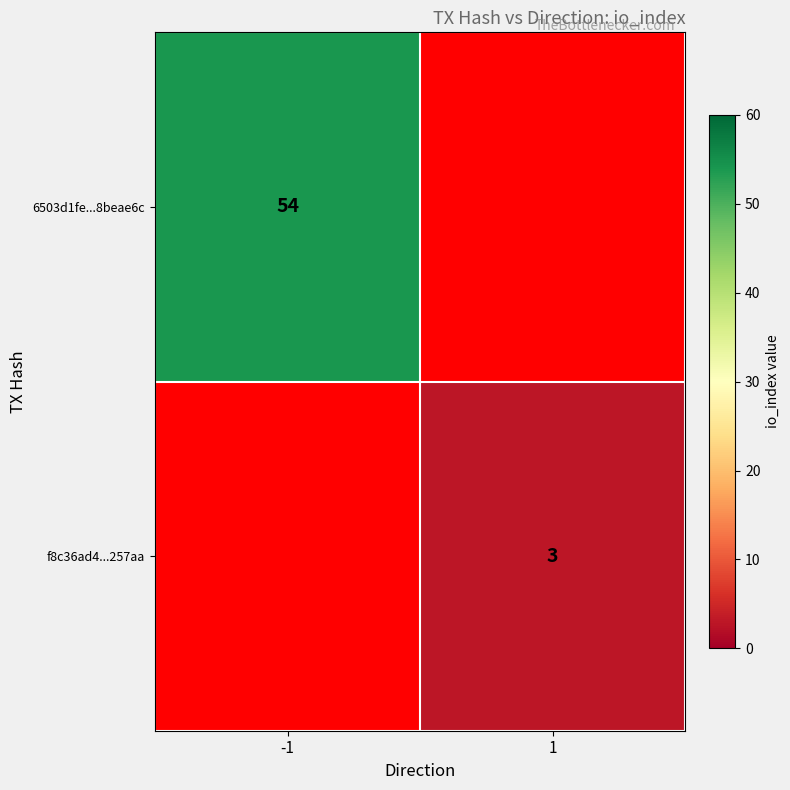

The 6503d1fe...8beae6c series shows 87 at -1. True or false?

False